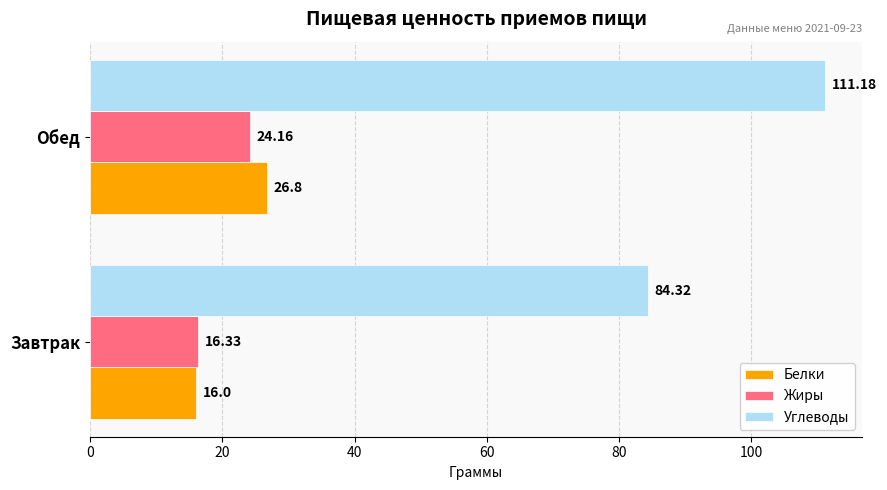

What are all the series names shown in the legend?

Белки, Жиры, Углеводы